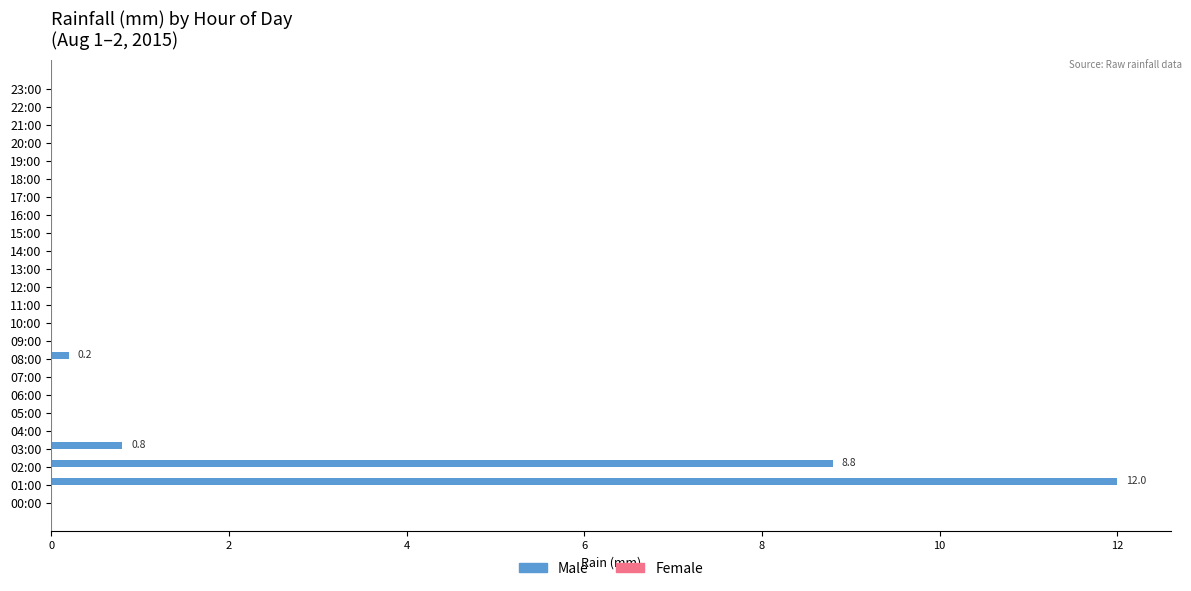

The value at 11:00 is 0.0. True or false?

True